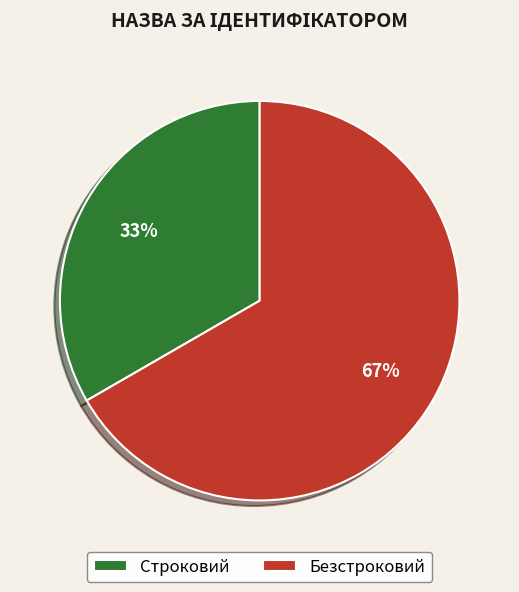

Approximately how many times larger is the value at Строковий compared to Безстроковий?

0.5